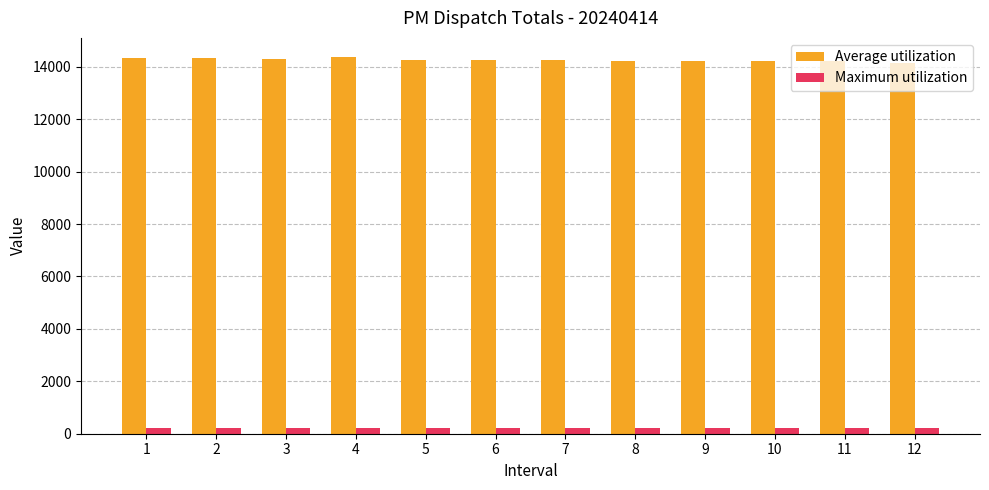

What is the approximate value of Average utilization at 3?

14294.1